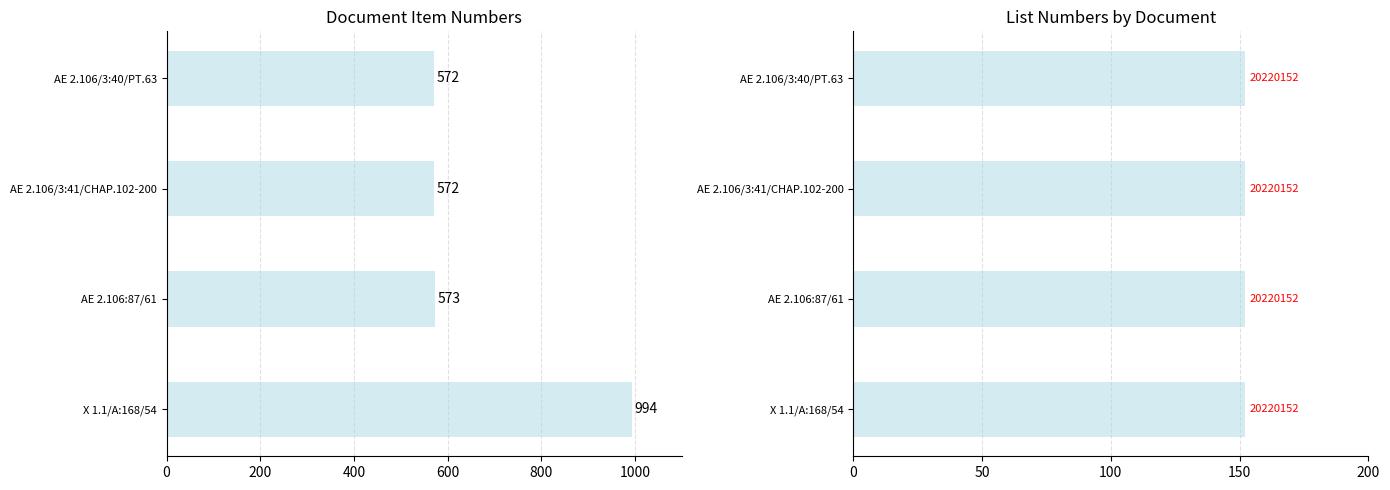

Which series has the largest total across all categories?

ITEMNO (numeric part)